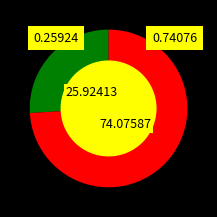

Is there a majority slice in this chart?

Yes